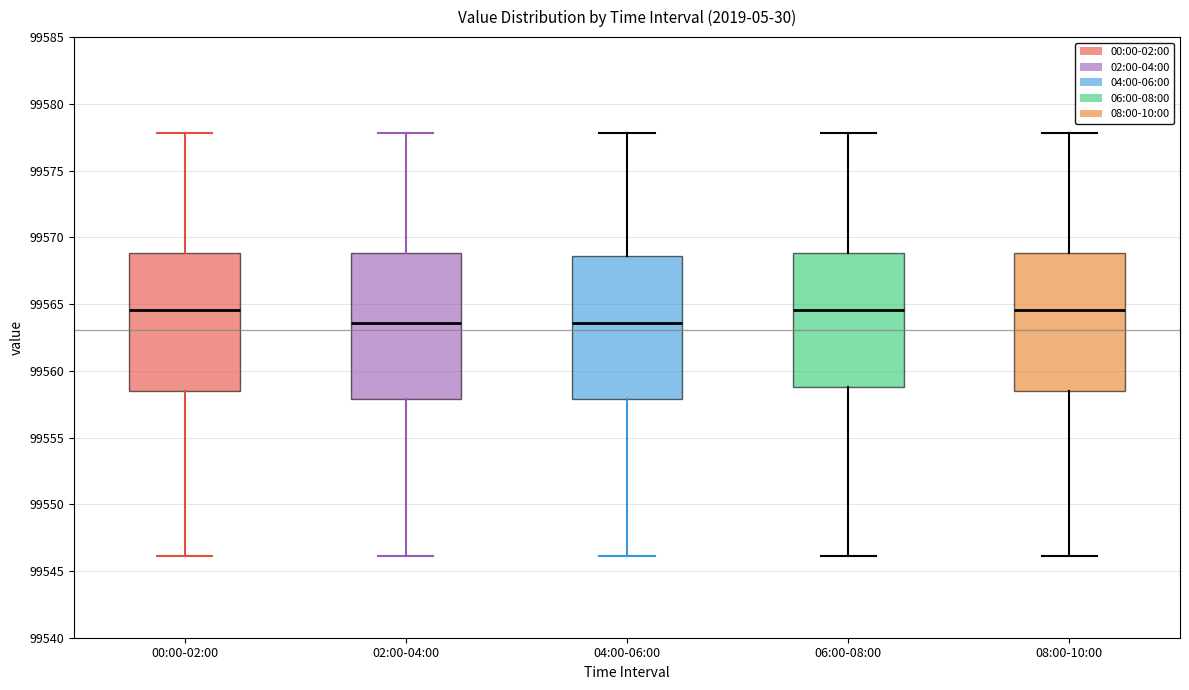

Where does the upper whisker of the box for 08:00-10:00 end on the y-axis? The values are not printed on the chart, so give them approximately, as read against the axis.

99578.0